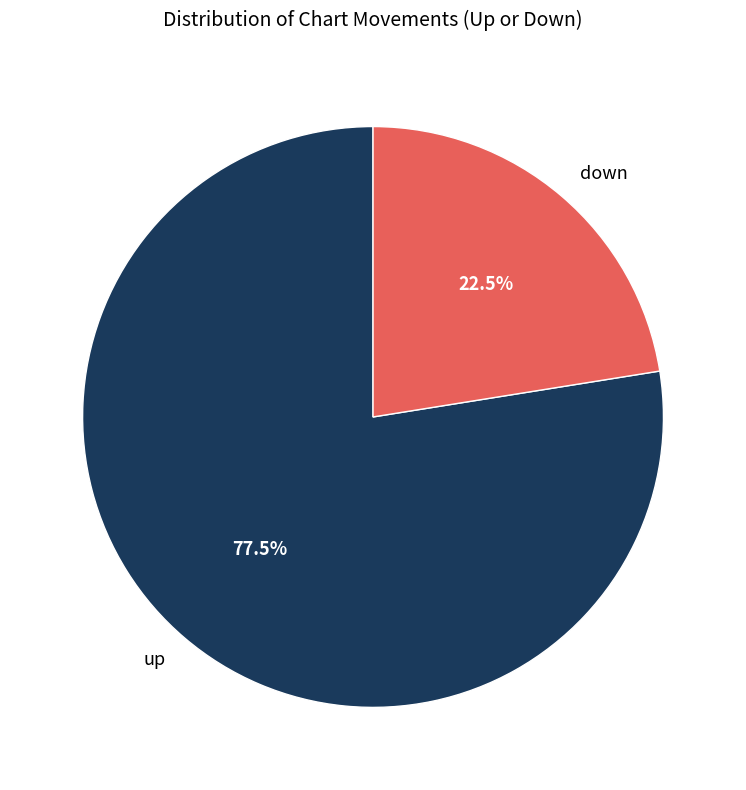

Is down the majority of the pie?

No